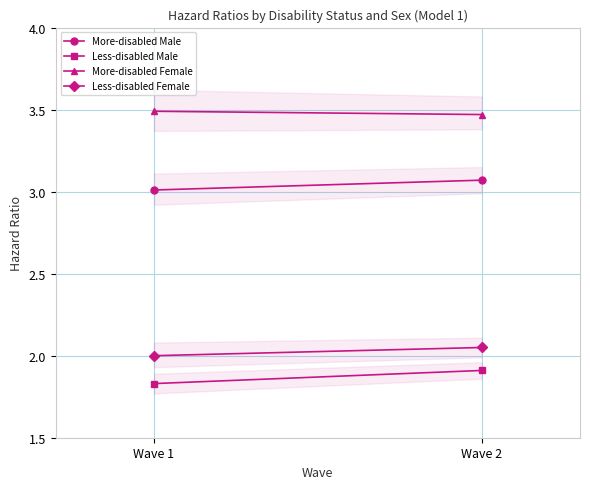

What is the sum of all Less-disabled Female values?

4.0